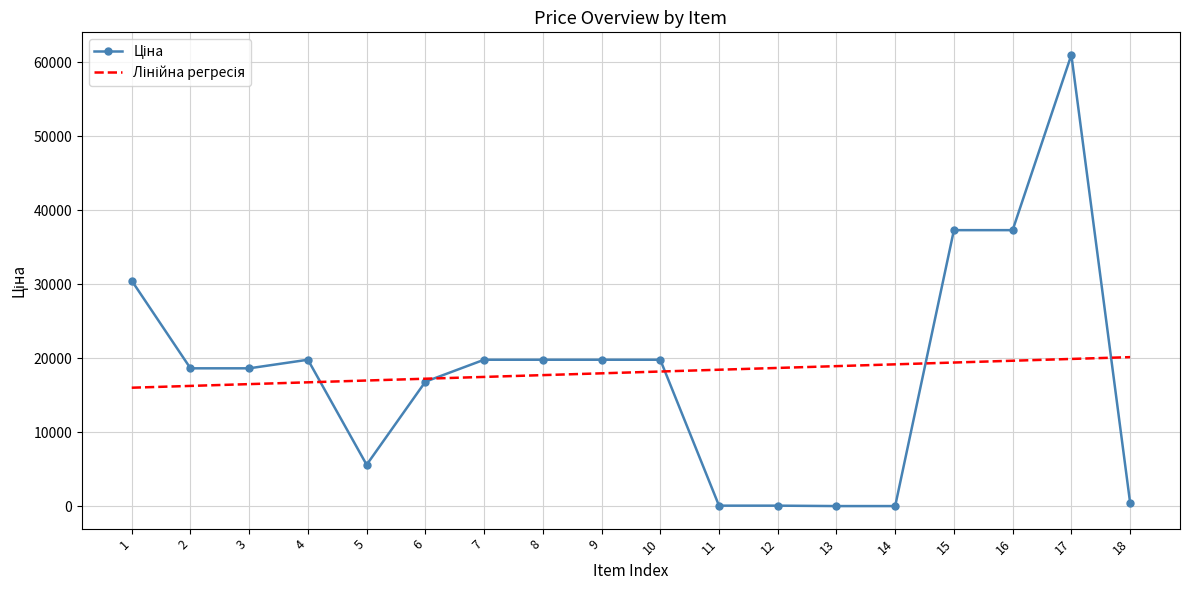

At which category is the sum across all series the highest?

17